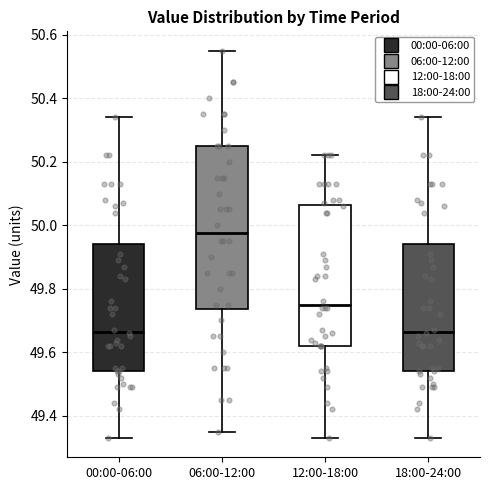

Which box is the tallest, from its lower edge to its upper edge?

06:00-12:00